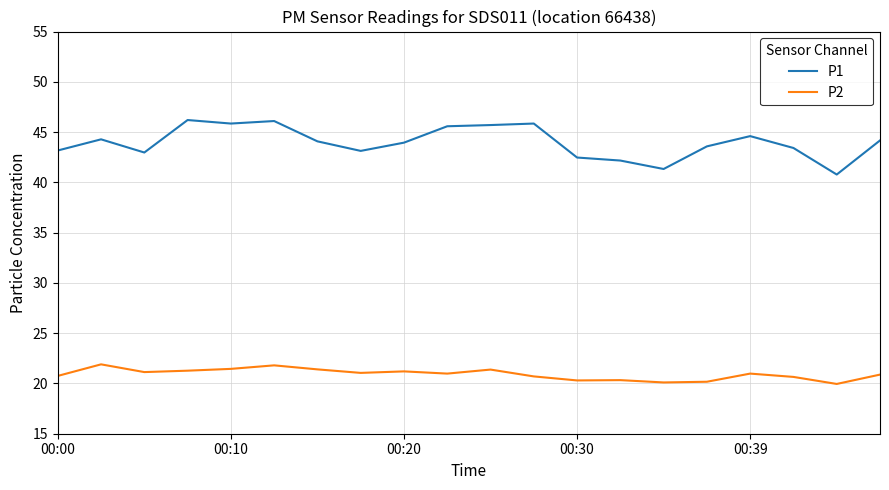

True or false: P1 and P2 cross at least once.

False